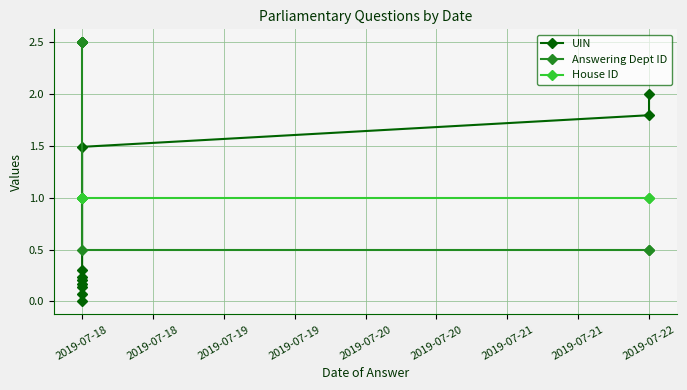

Reading left to right, what are all the values shown in this chart?

UIN: 0.0	0.1	0.1	0.2	0.2	0.2	0.3	1.5	1.8	2.0
Answering Dept ID: 2.5	2.5	2.5	2.5	2.5	2.5	2.5	0.5	0.5	0.5
House ID: 1.0	1.0	1.0	1.0	1.0	1.0	1.0	1.0	1.0	1.0